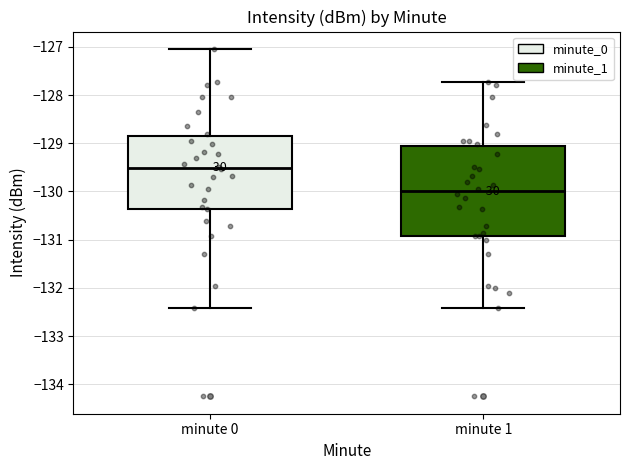

Where does the lower whisker of the box for minute 0 end on the y-axis? The values are not printed on the chart, so give them approximately, as read against the axis.

-132.4